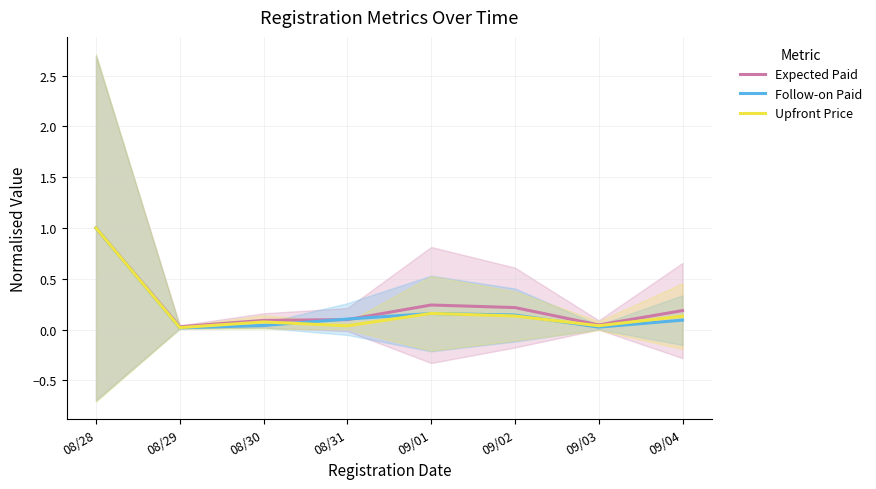

List the series in order of their peak value, lowest first.

Expected Paid, Follow-on Paid, Upfront Price